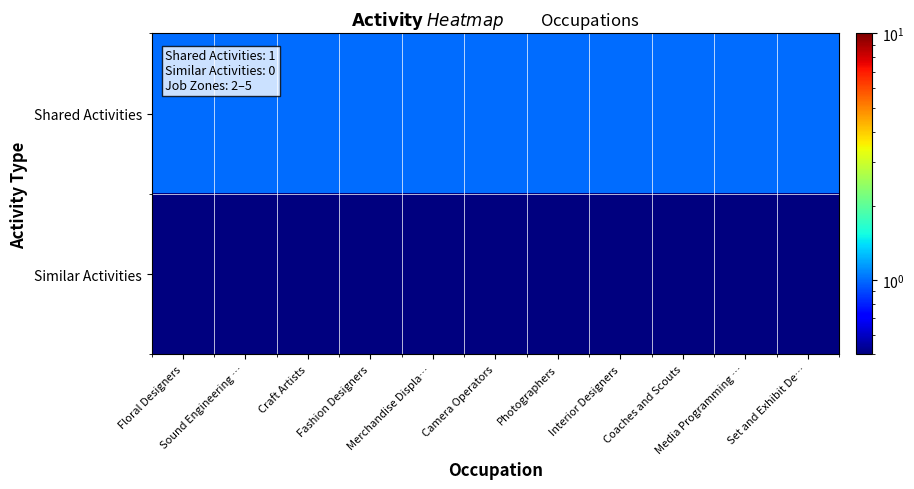

Reading left to right, what are all the values shown in this chart?

Shared Activities: Floral Designers=1.0	Sound Engineering …=1.0	Craft Artists=1.0	Fashion Designers=1.0	Merchandise Displa…=1.0	Camera Operators=1.0	Photographers=1.0	Interior Designers=1.0	Coaches and Scouts=1.0	Media Programming …=1.0	Set and Exhibit De…=1.0
Similar Activities: Floral Designers=0.5	Sound Engineering …=0.5	Craft Artists=0.5	Fashion Designers=0.5	Merchandise Displa…=0.5	Camera Operators=0.5	Photographers=0.5	Interior Designers=0.5	Coaches and Scouts=0.5	Media Programming …=0.5	Set and Exhibit De…=0.5